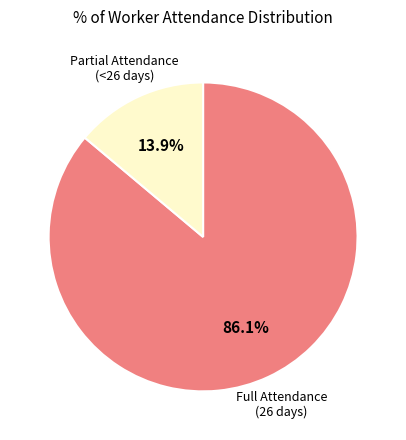

Is there any slice that represents more than half of the pie?

Yes